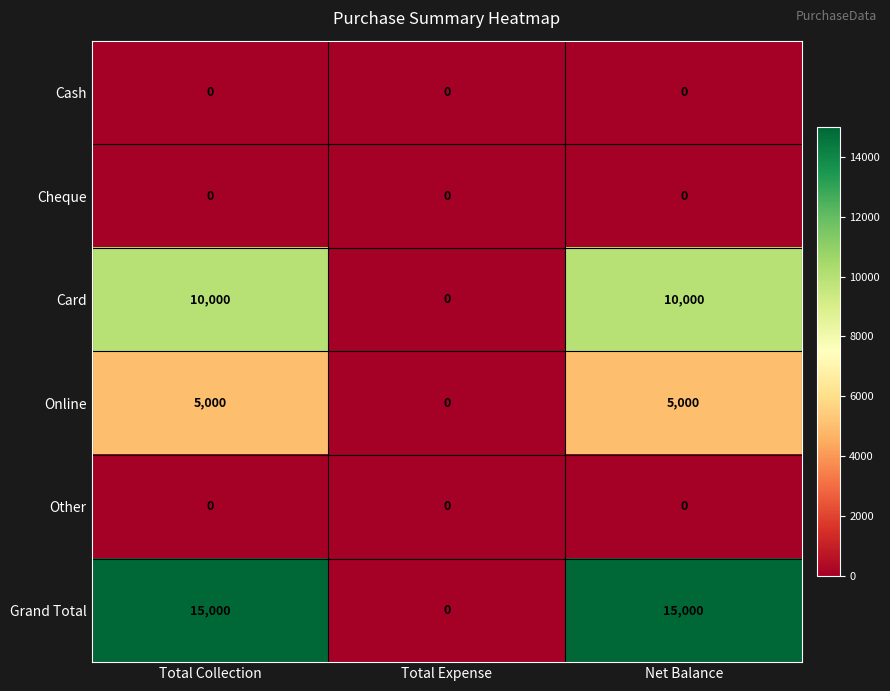

True or false: Cash has a value of 0 at Net Balance.

True